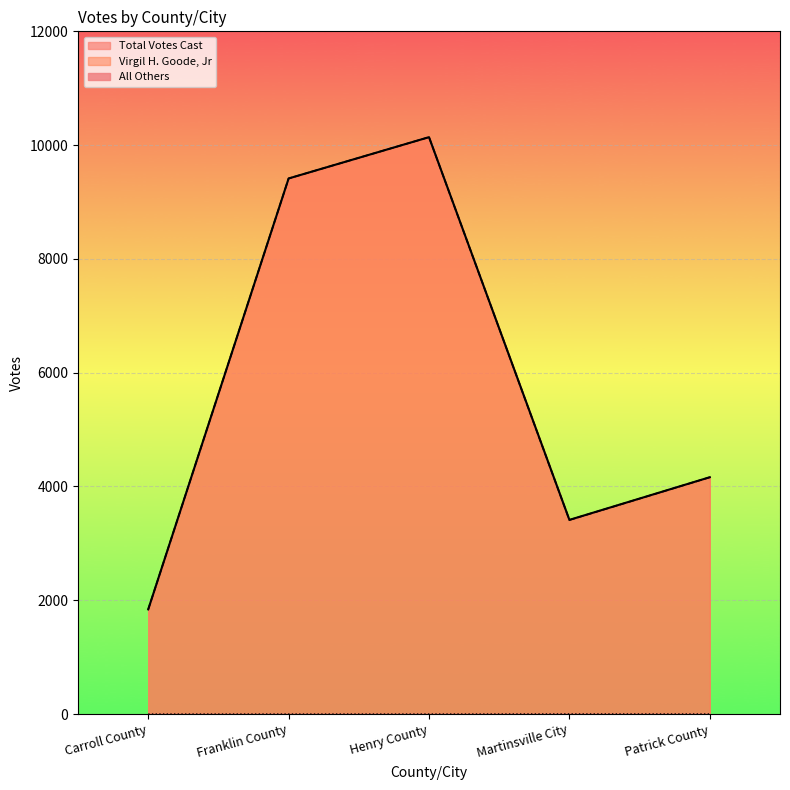

At which category is the sum across all series the highest?

Henry County